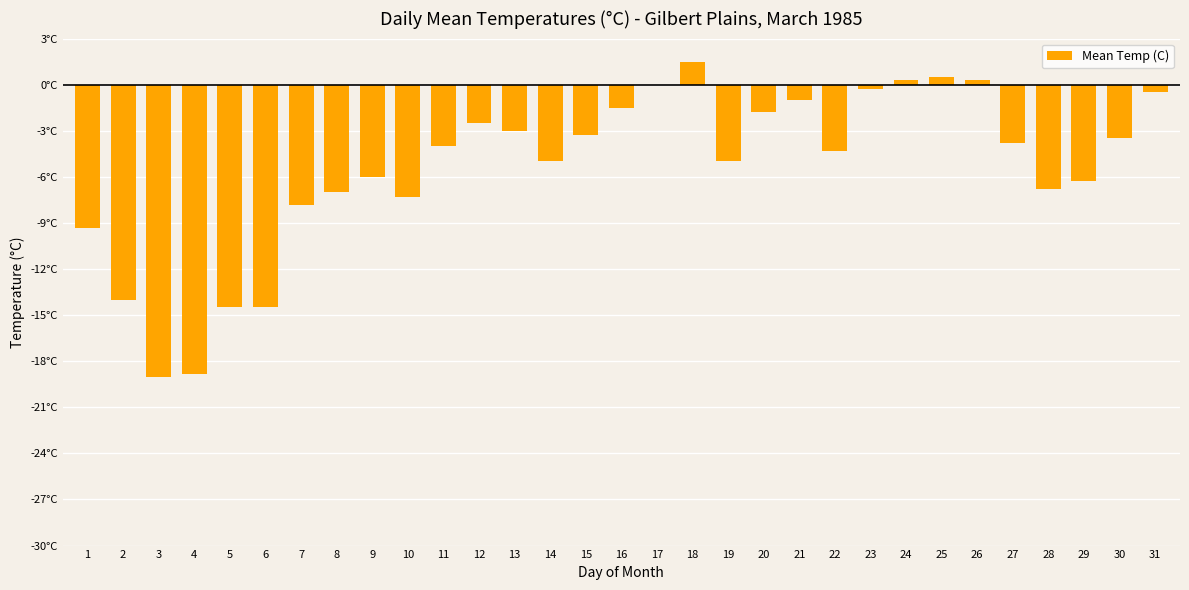

What is the difference between the values at 21 and 22?

3.3